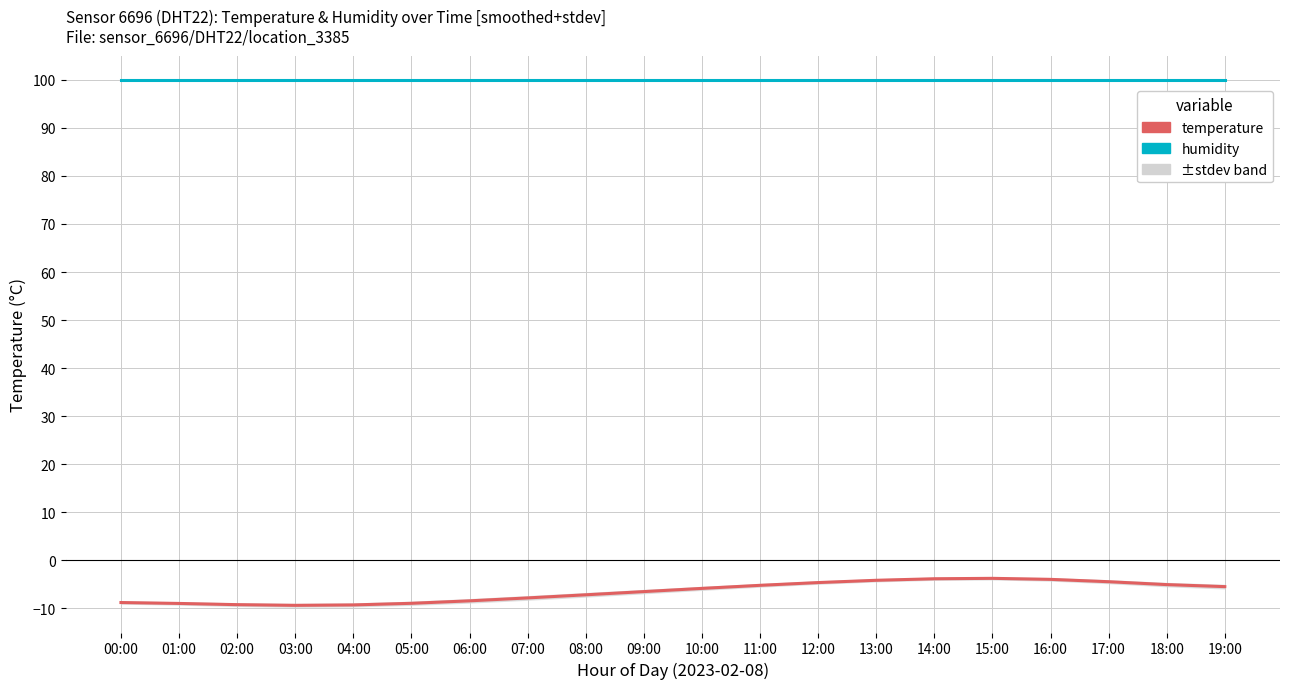

Is the value of temperature at 15:00 greater than the value of humidity at 12:00?

No